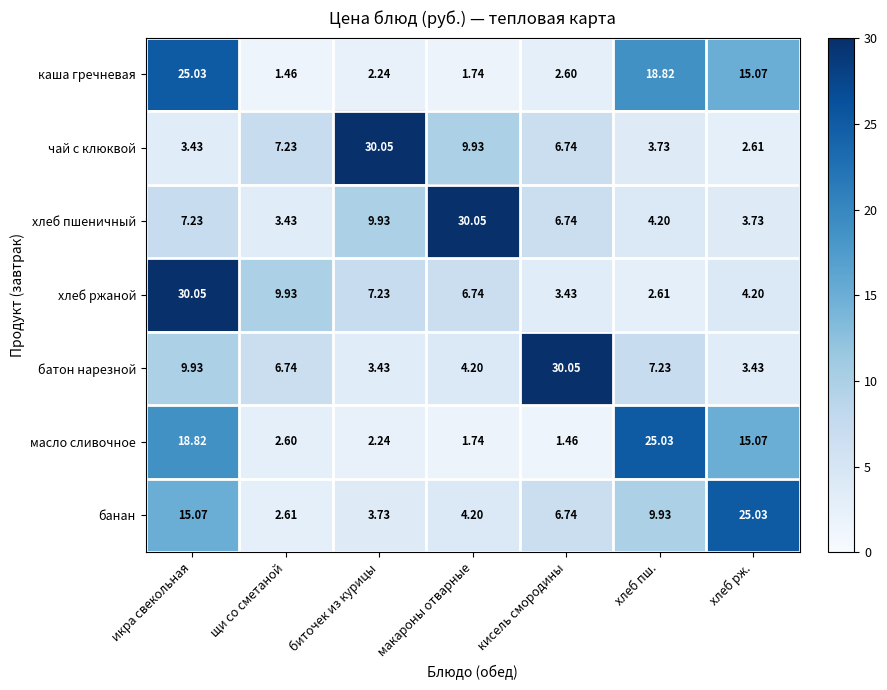

Where is банан nearest to the value 13?

икра свекольная